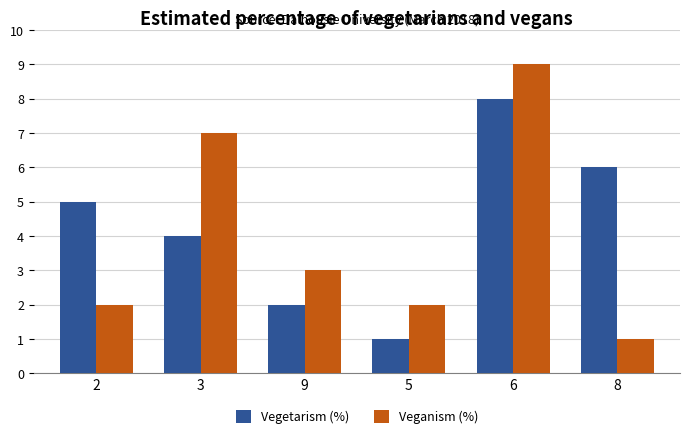

What is the total value across all series at 5?

3